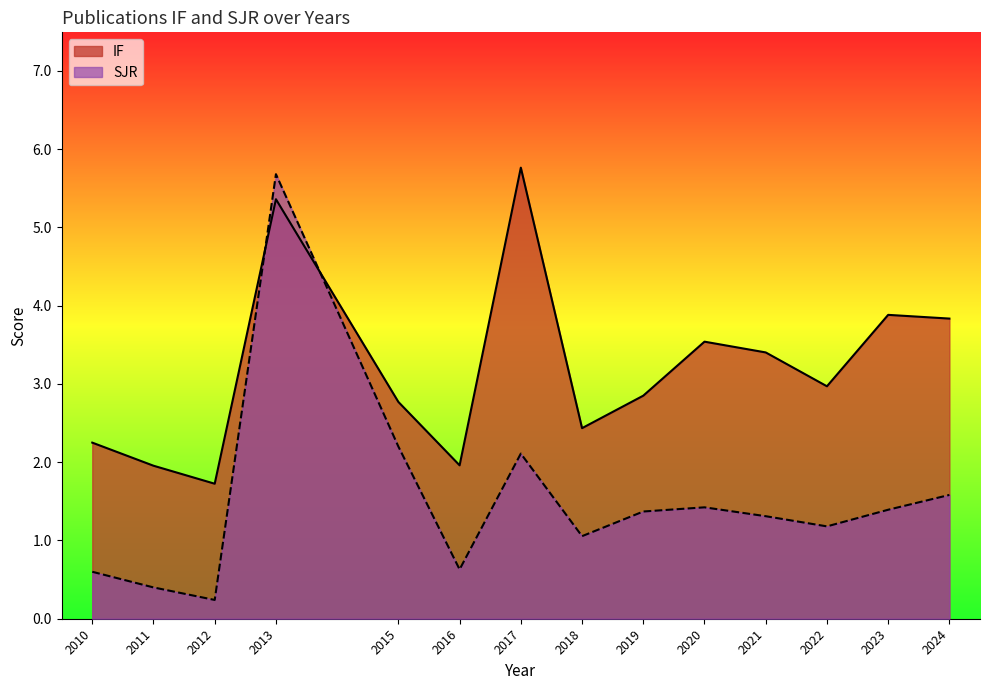

Is it true that IF equals 2.8 at 2015?

True